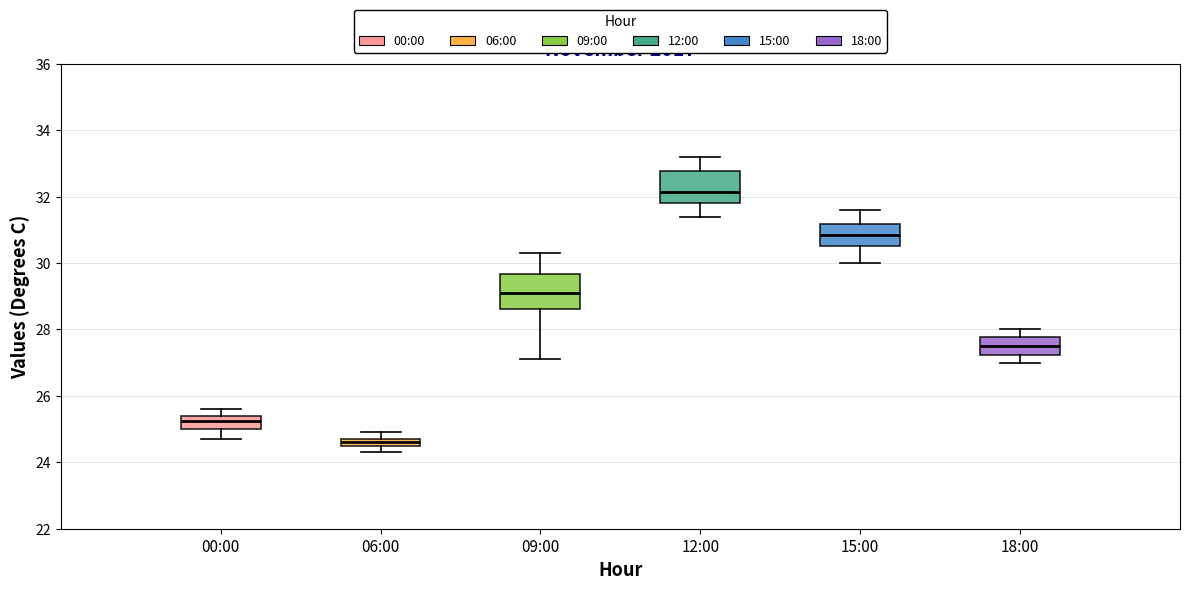

Where is the upper edge of the box for 06:00 on the y-axis? The values are not printed on the chart, so give them approximately, as read against the axis.

24.8